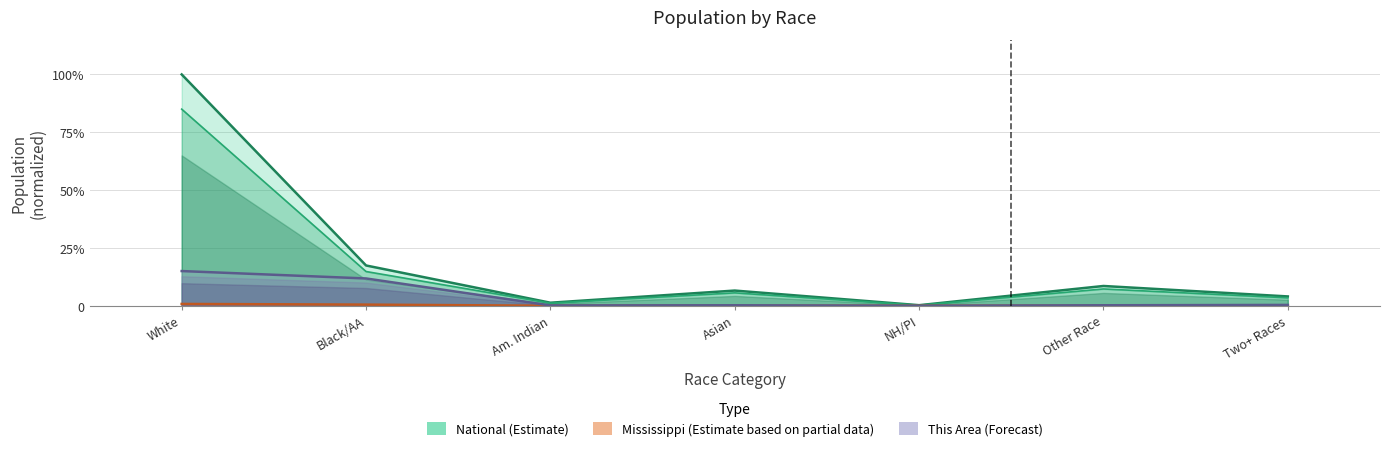

The value of This Area at Two+ Races is 0.0. True or false?

True